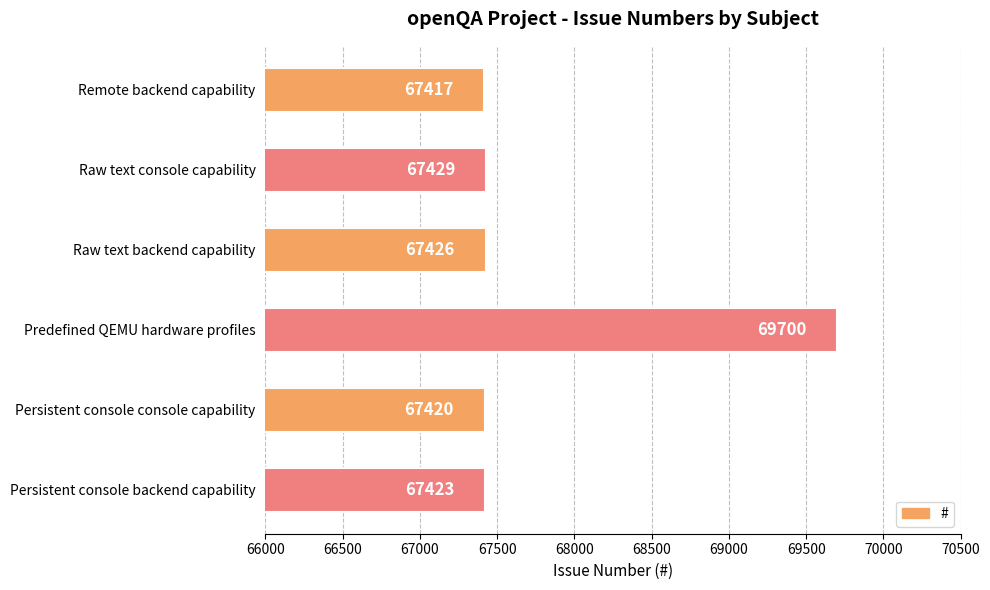

What is the smallest value displayed?

67417